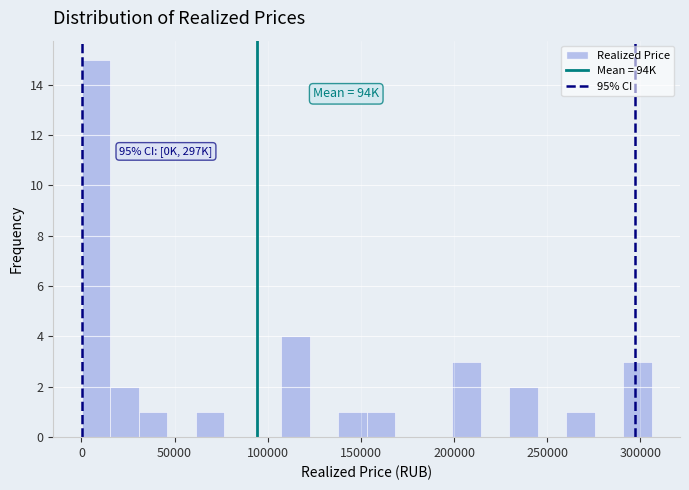

Around what value on the x-axis is the tallest bar? Give the approximate position of its centre, as read against the axis.

10000